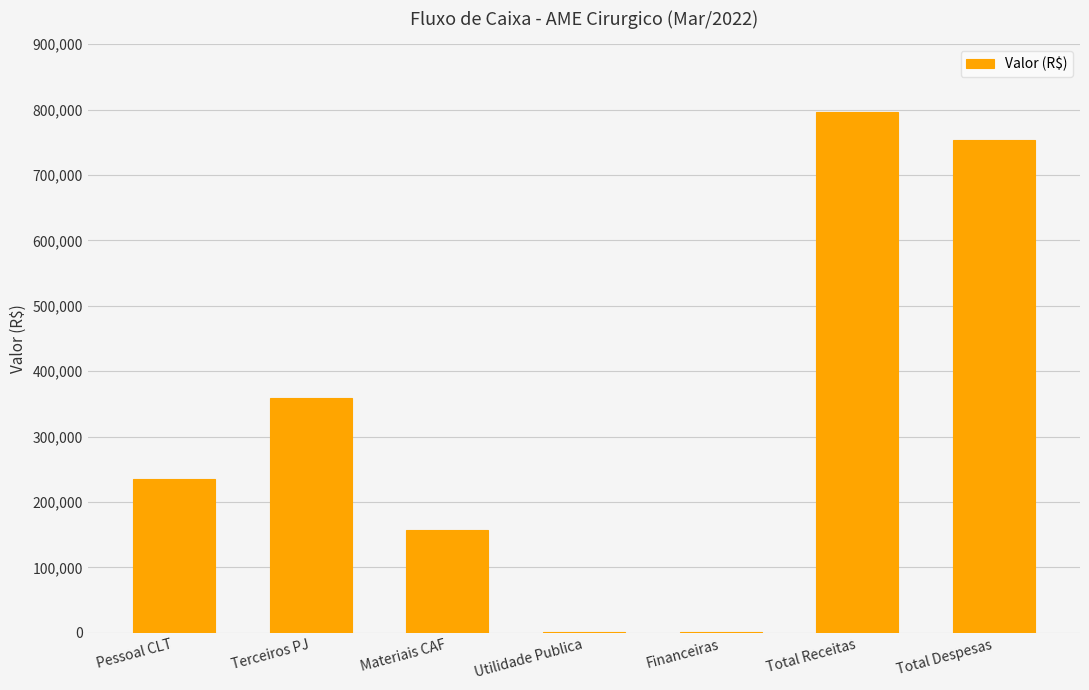

What is the sum of all values?

2304168.5